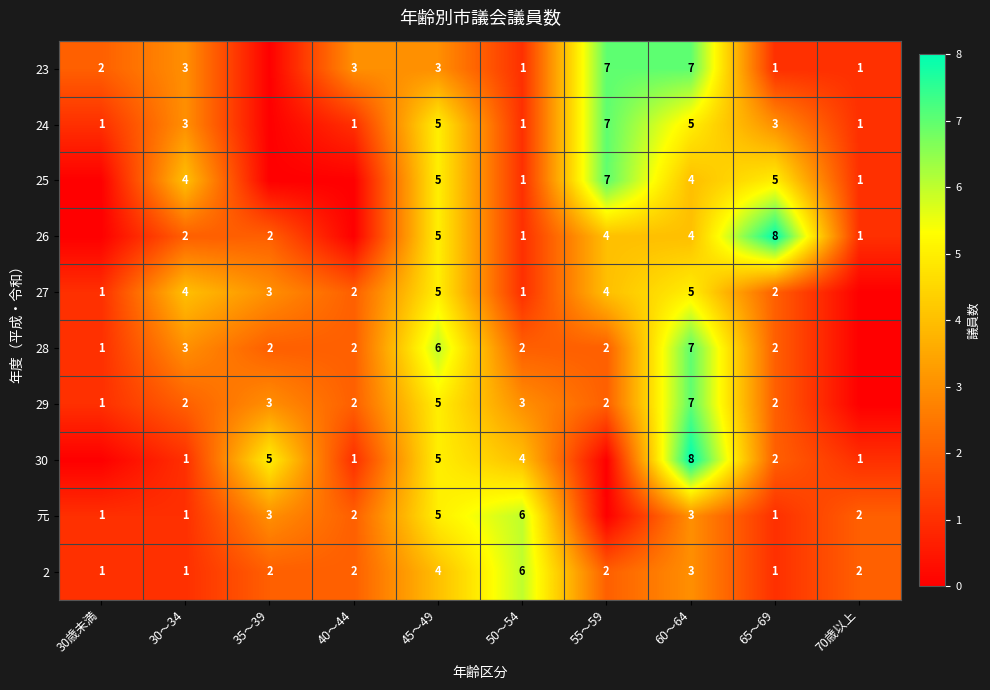

Is it true that 29 equals 5 at 45～49?

True